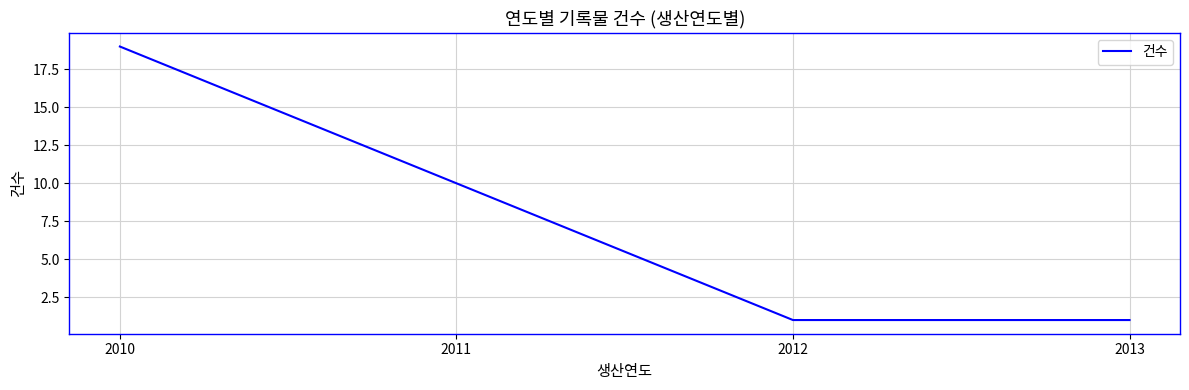

Read the value at 2012.

1